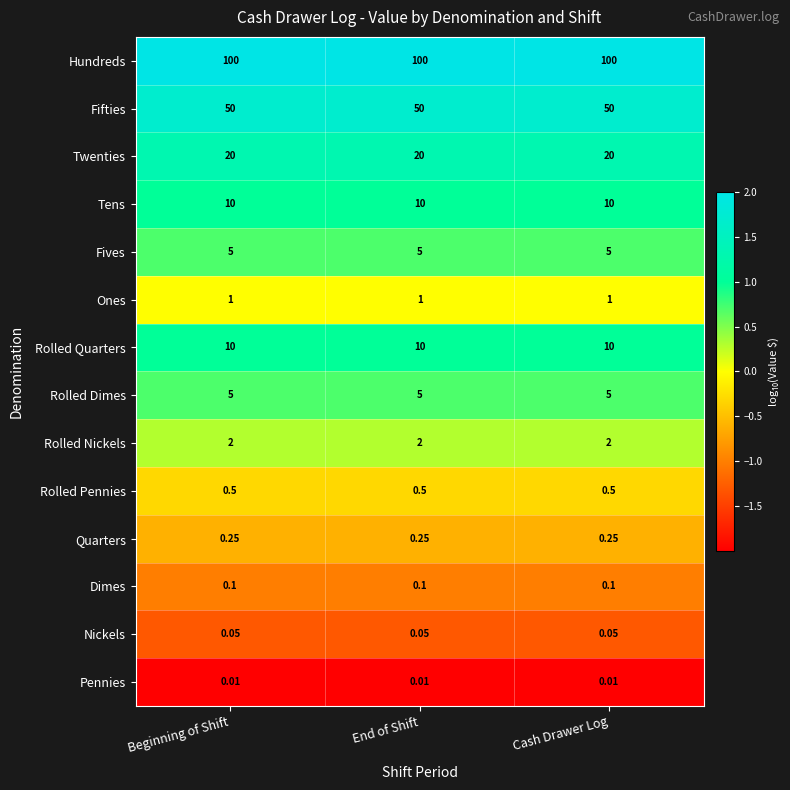

Which series has the largest total across all categories?

Hundreds